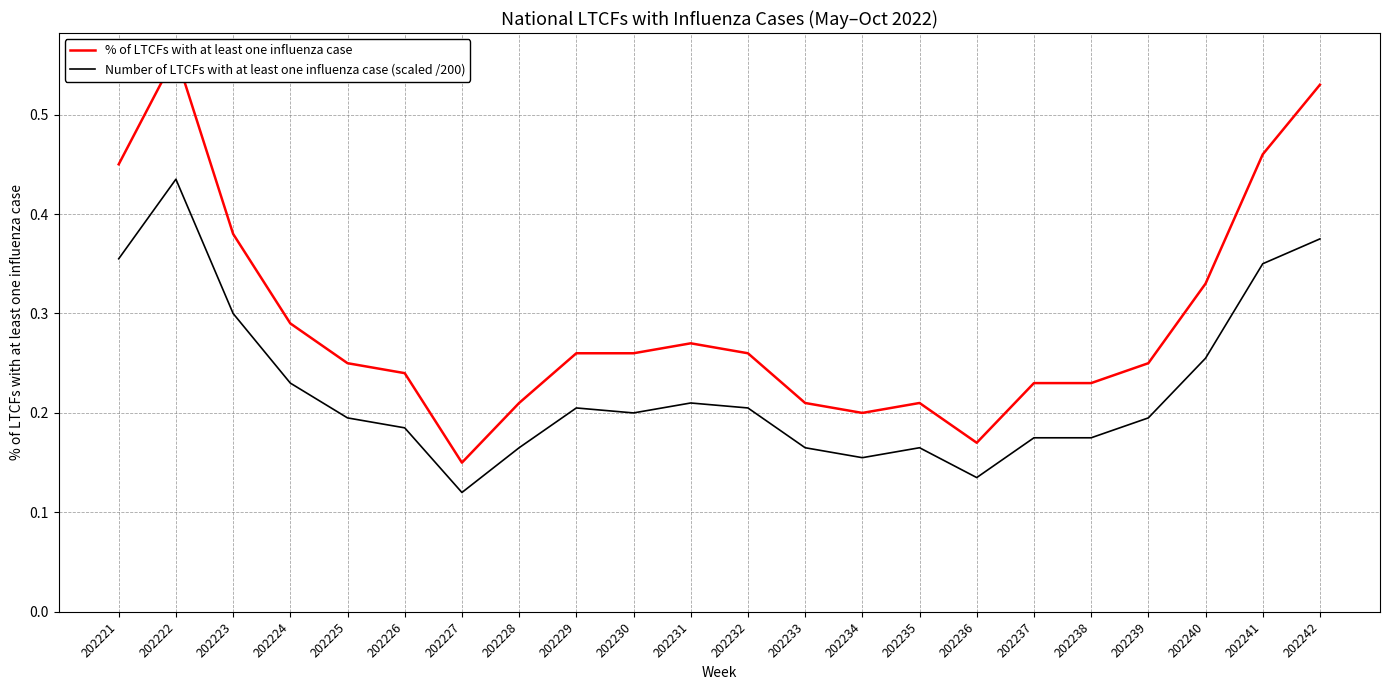

What value does the % of LTCFs with at least one influenza case series have at 202241?

0.5